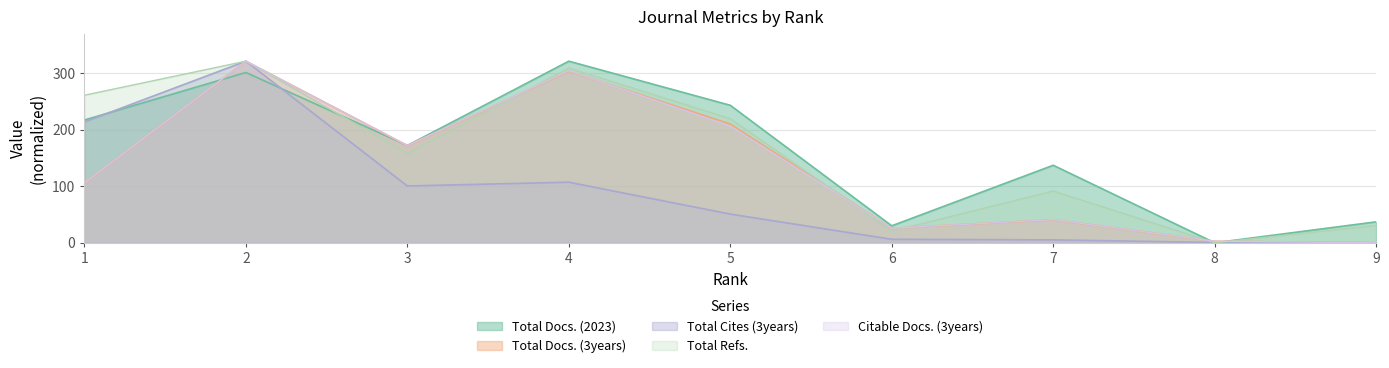

The value of Total Refs. at 4 is 308.9. True or false?

True